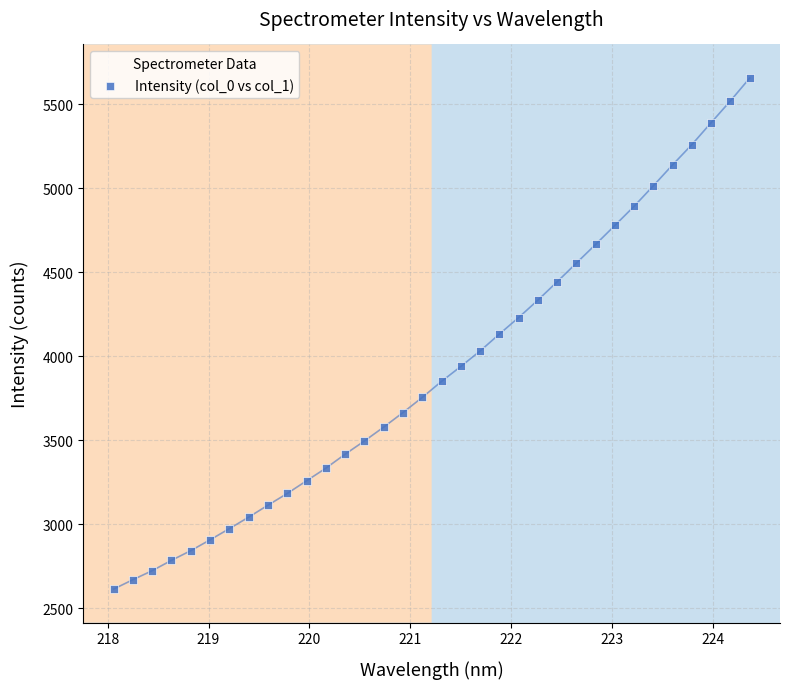

What is the range of Y values (max minus min)?

3042.1